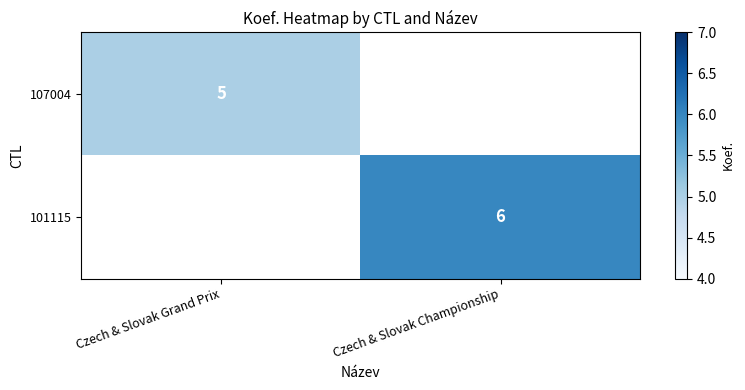

True or false: 107004 has a value of 5 at Czech & Slovak Grand Prix.

True